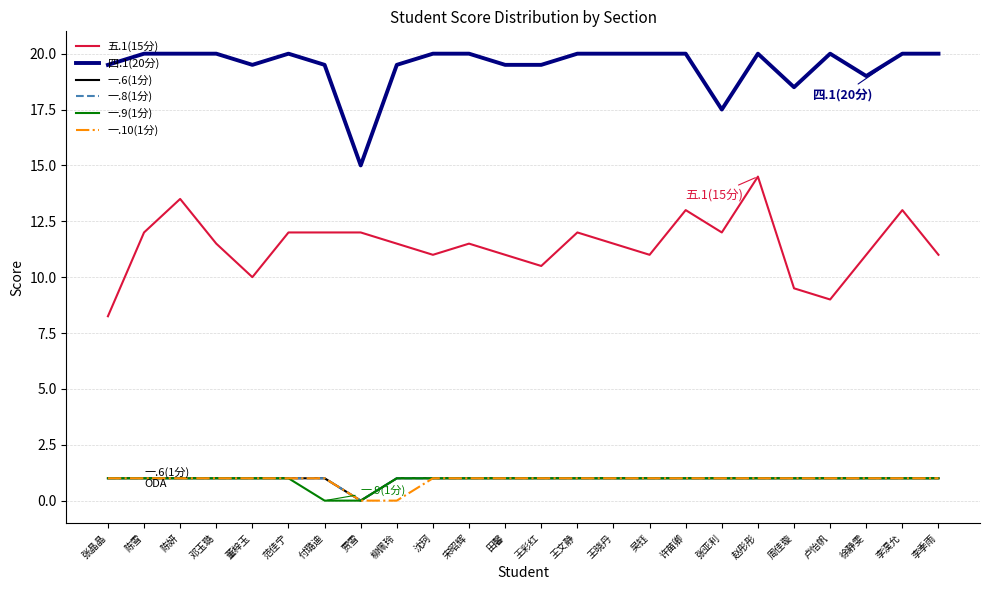

Which series has the widest spread of values?

五.1(15分)